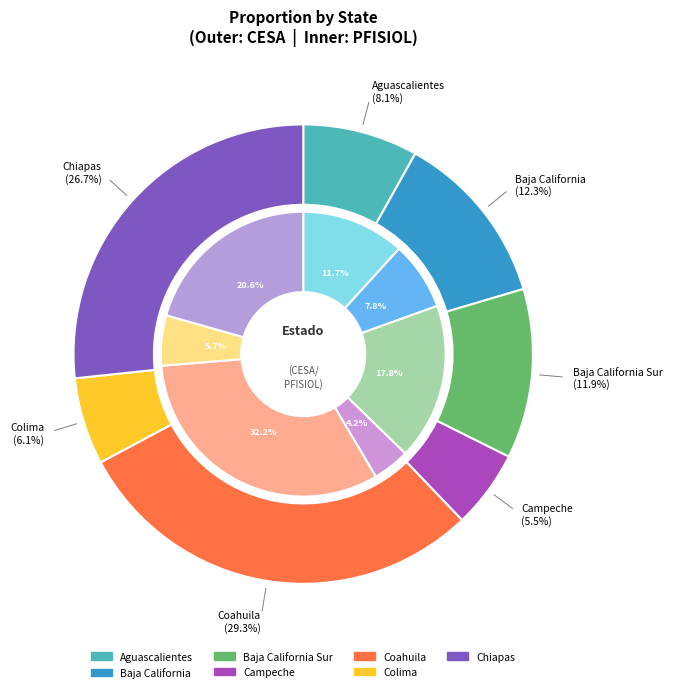

The values_pfisiol slice represents 19% of the pie. True or false?

False